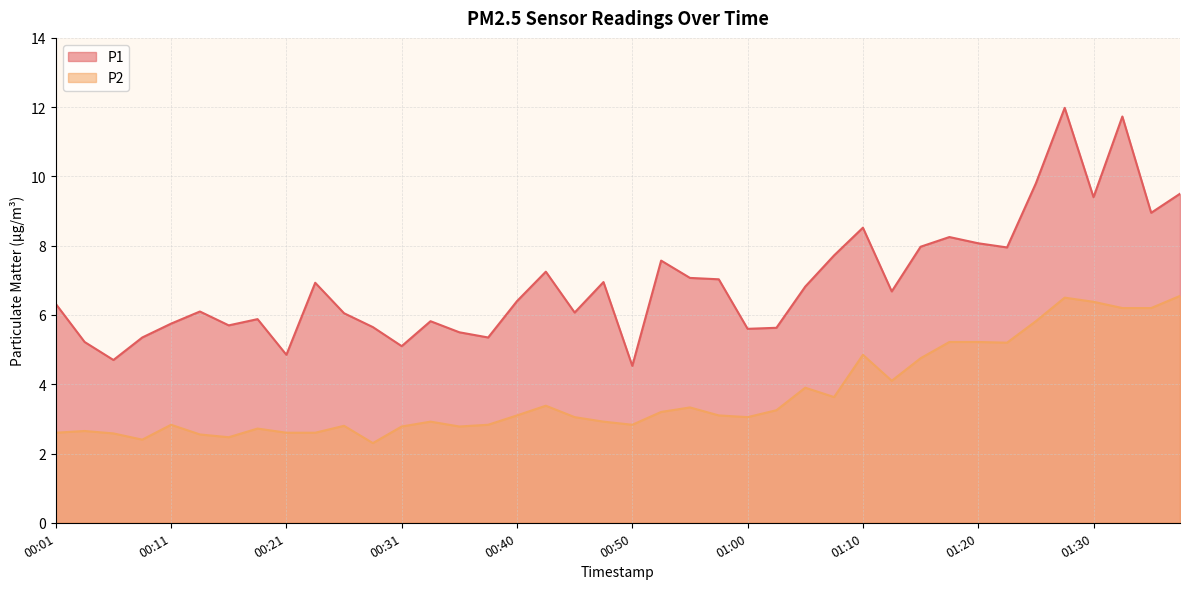

Is the value of P1 at 01:10 greater than the value of P2 at 00:55?

Yes